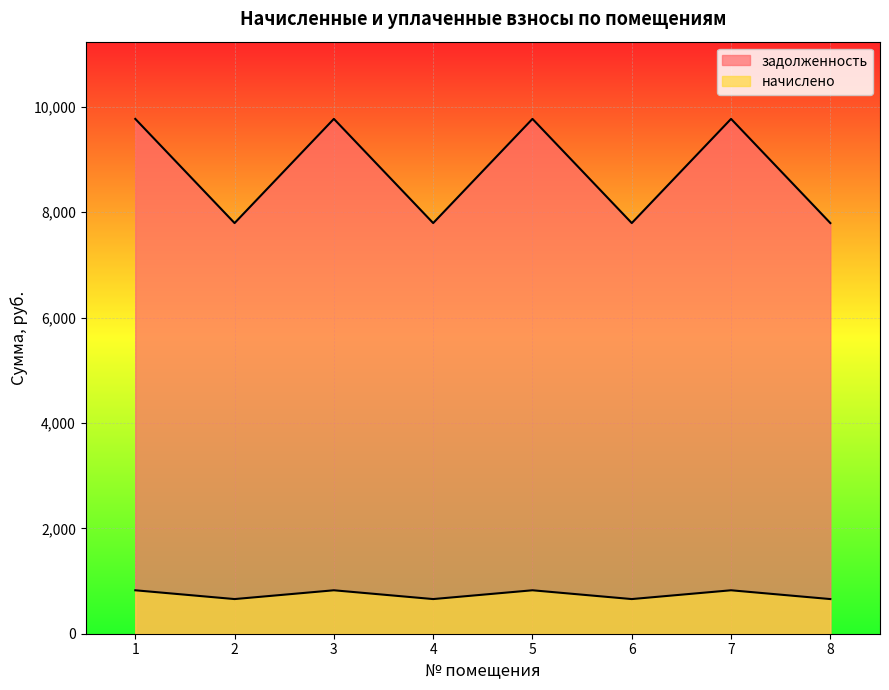

At which label does задолженность reach its peak?

1